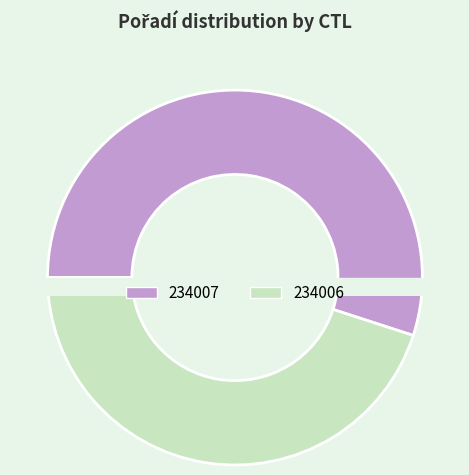

How many slices are in this pie chart?

2